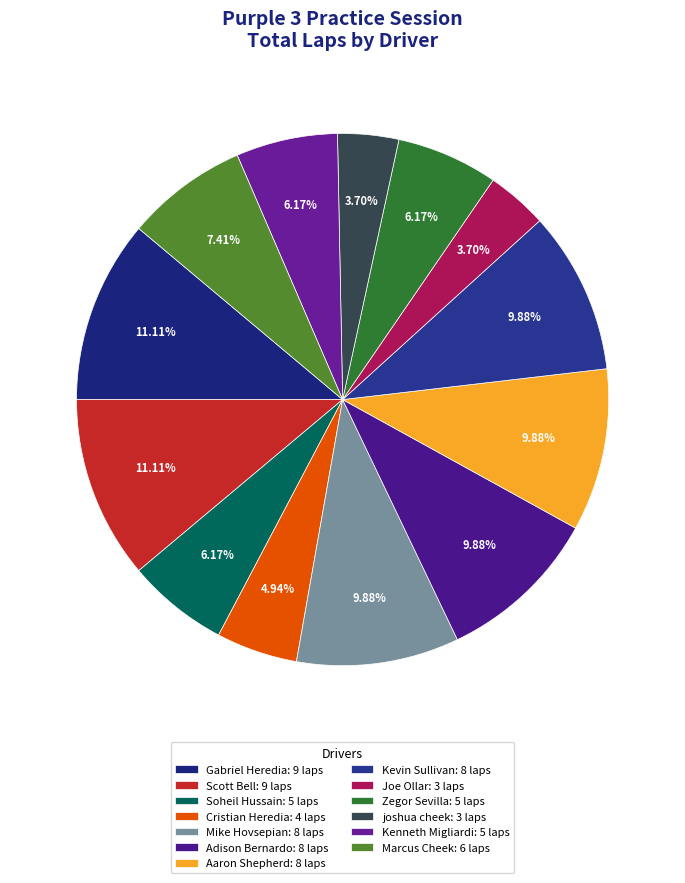

How much of the chart is everything except Scott Bell?

88.9%